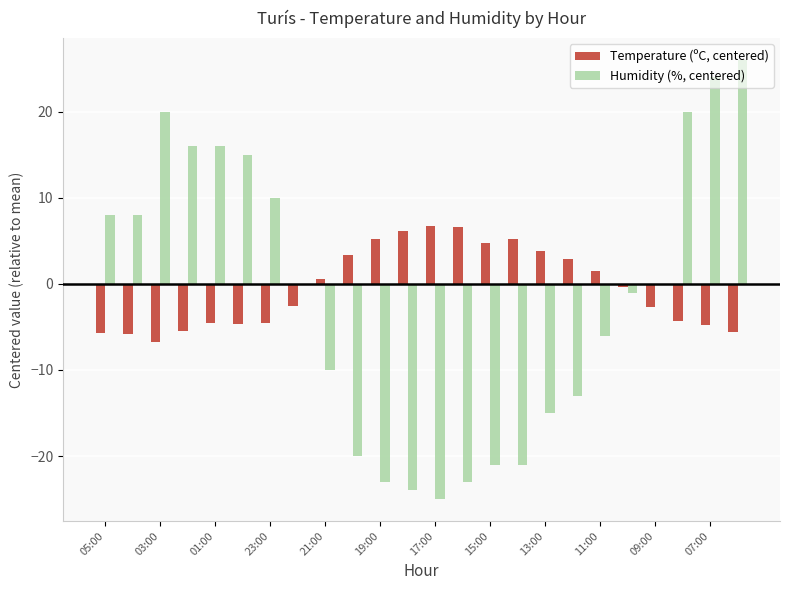

What is the maximum value for Humidity (%, centered)?

26.0